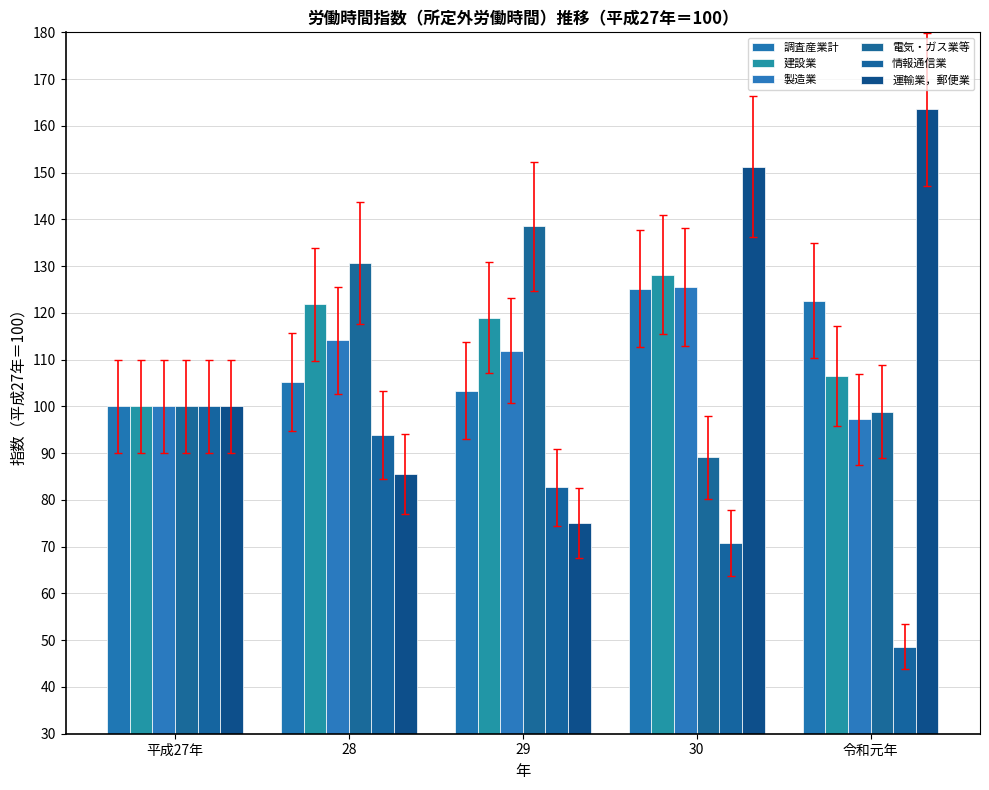

How many distinct data groups are displayed?

6